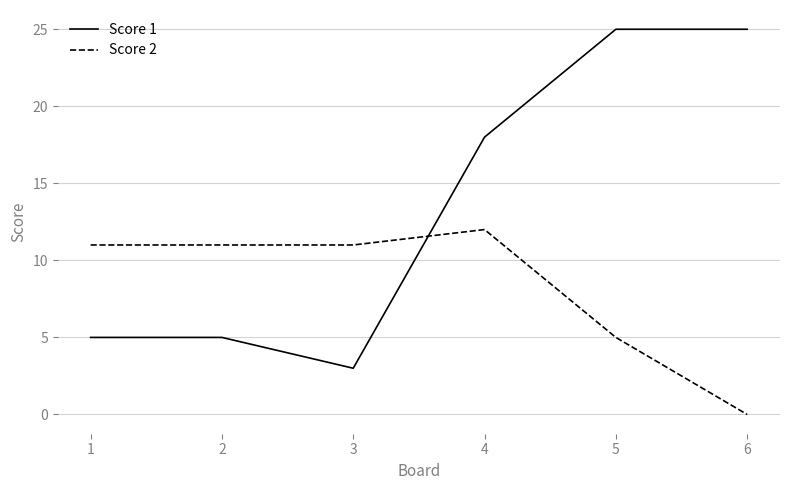

Between 1 and 5, which series saw the biggest shift?

Score 1